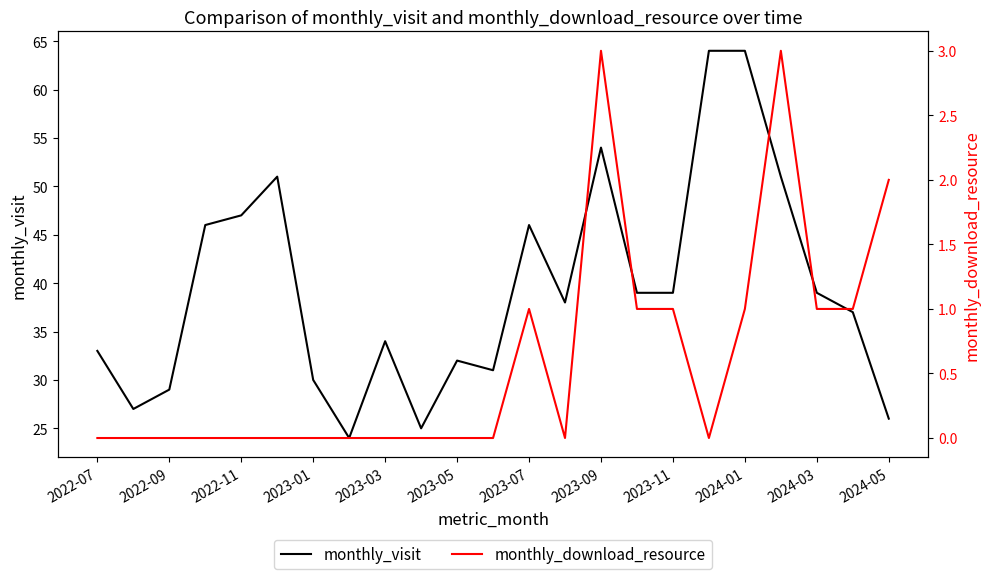

The value of monthly_visit at 2023-01 is 30. True or false?

True